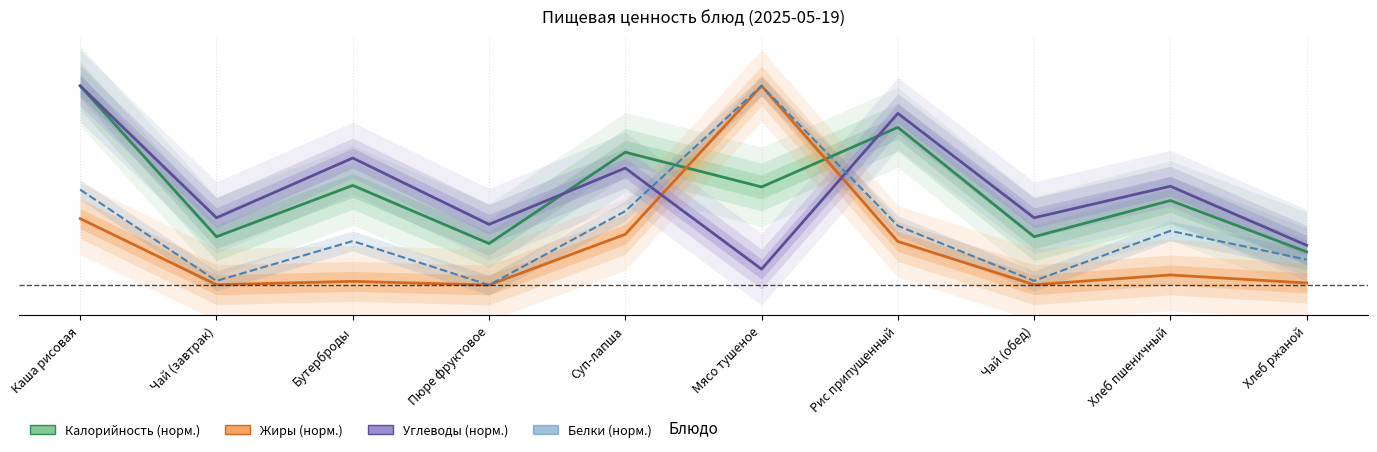

At Пюре фруктовое, list the series in order from largest to smallest.

Углеводы, Калорийность, Жиры, Белки